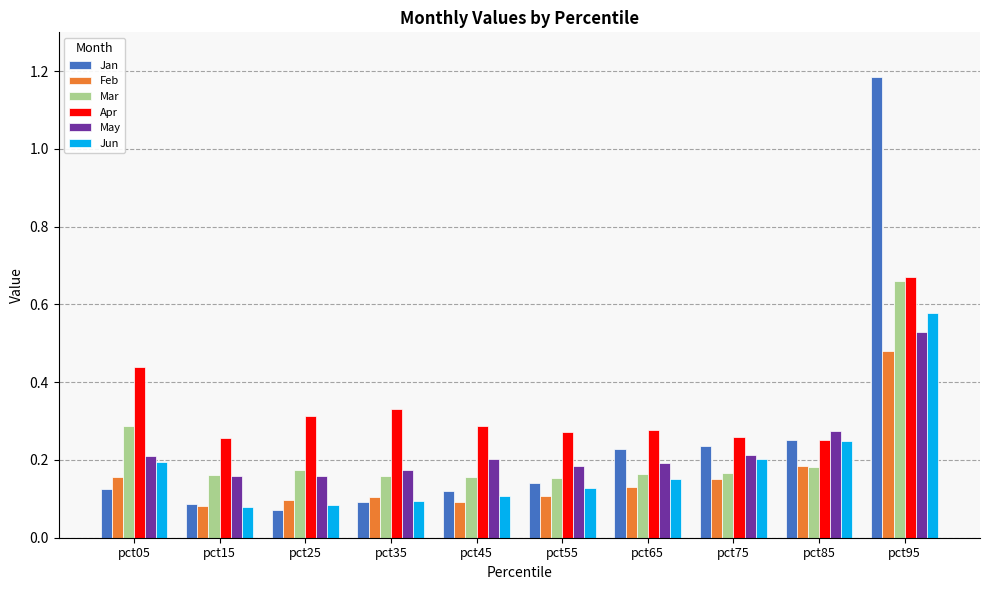

Is the value of Feb at pct35 greater than the value of Jan at pct45?

No